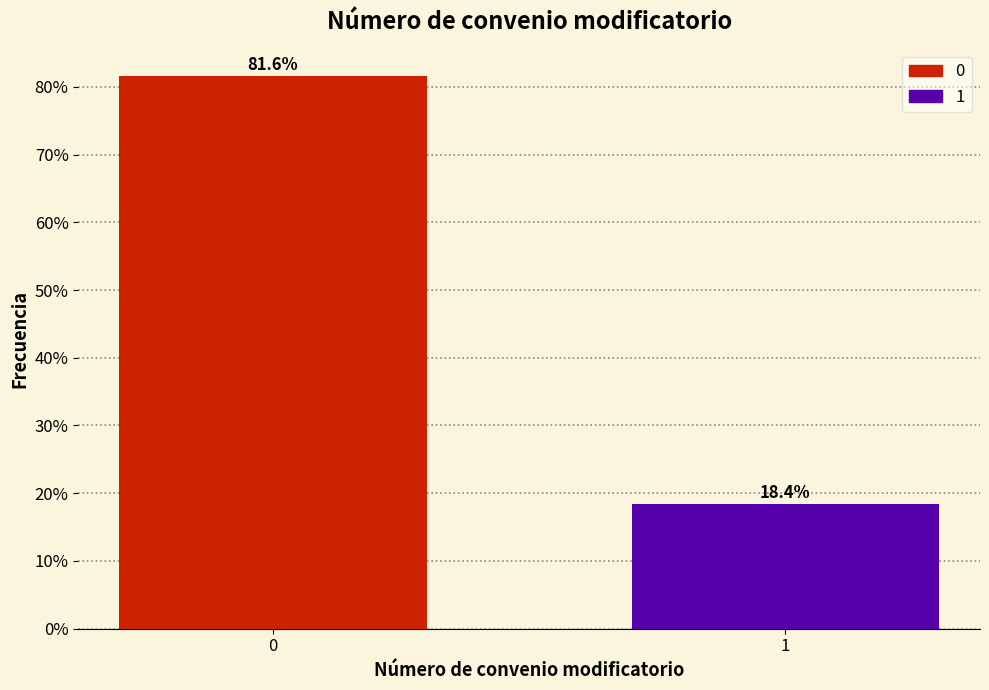

Reading right to left, what are all the values shown in this chart?

18.4	81.6